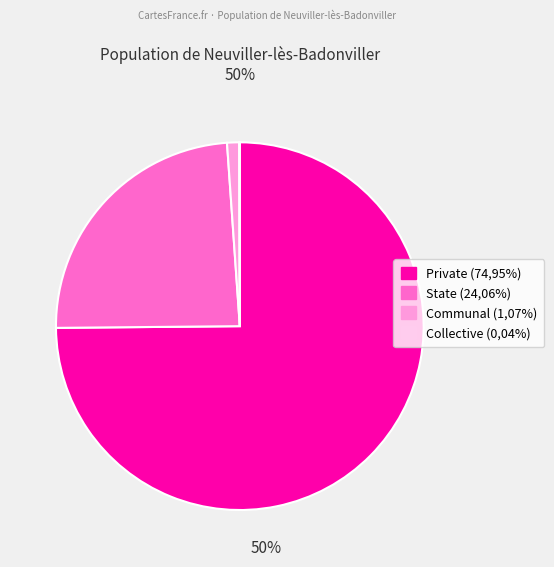

Approximately how many times larger is the value at State (24,06%) compared to Communal (1,07%)?

22.5